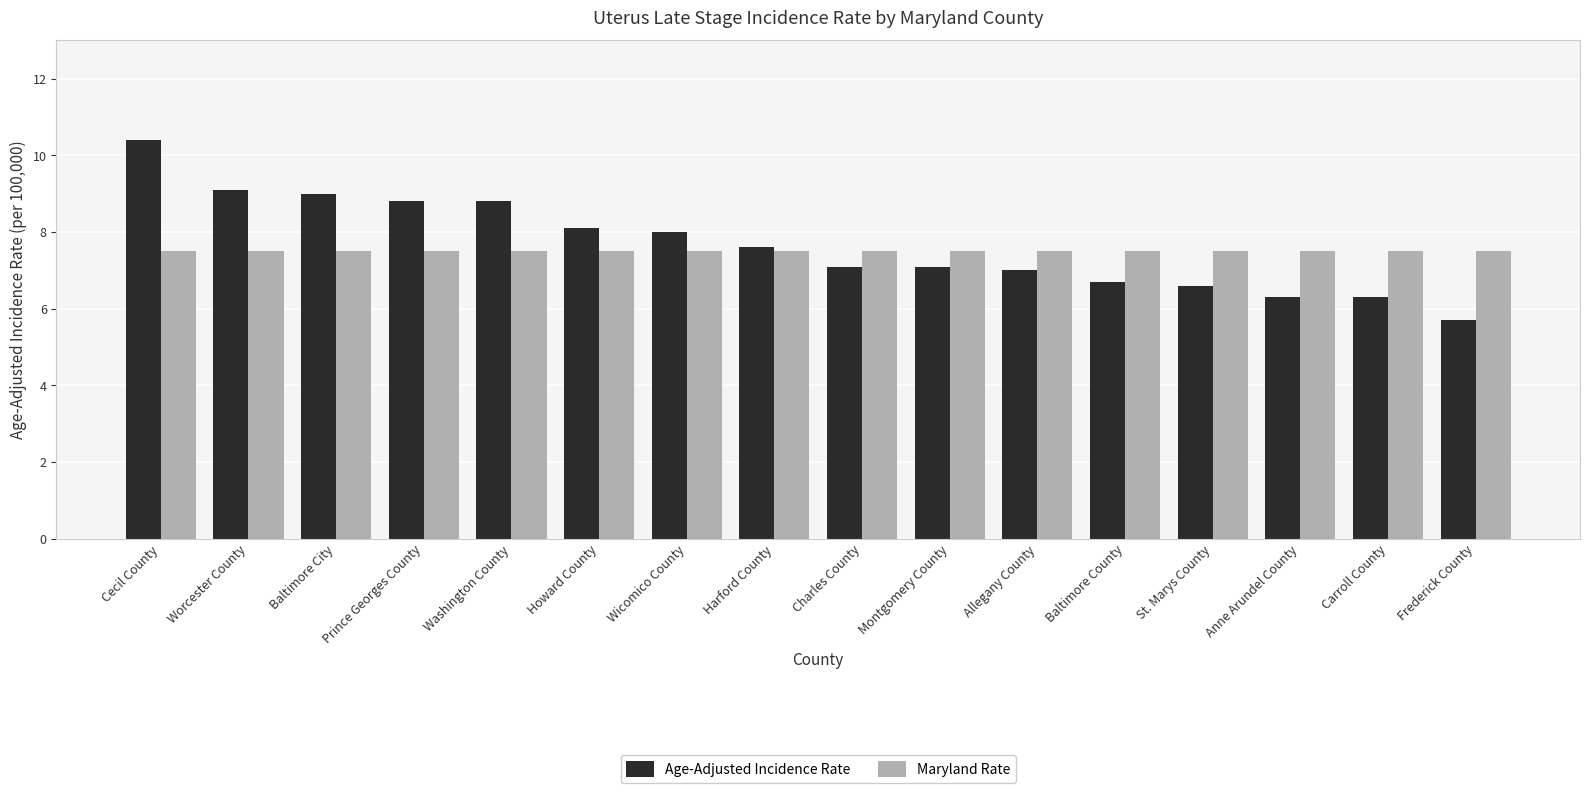

What is the label of the 16th bar from the left?

Frederick County